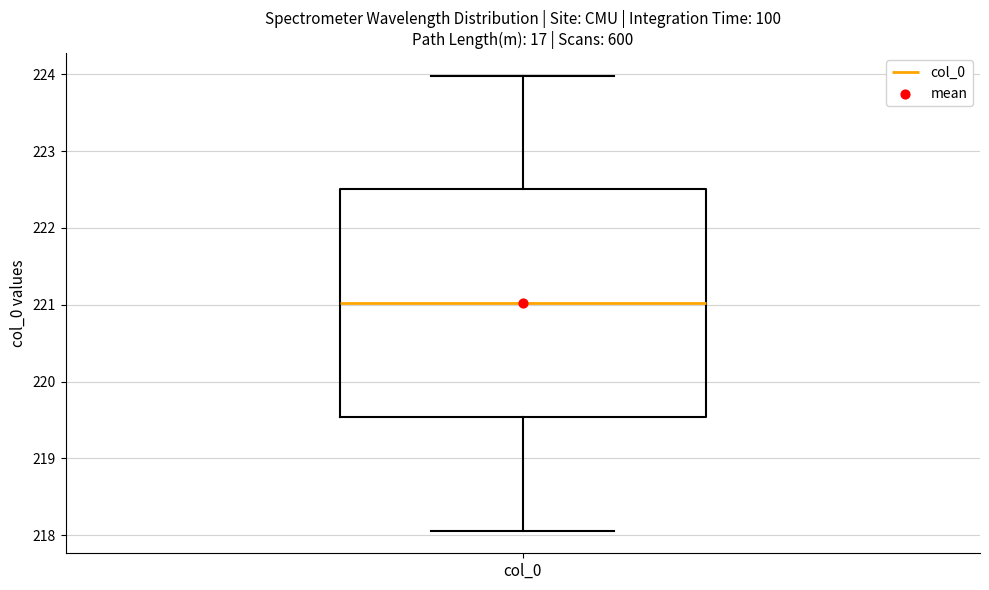

Where is the lower edge of the box for col_0 on the y-axis? The values are not printed on the chart, so give them approximately, as read against the axis.

219.5